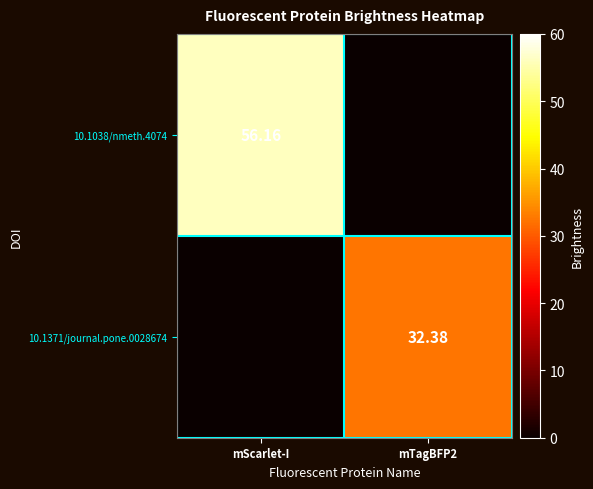

What is the sum of all 10.1038/nmeth.4074 values?

56.2